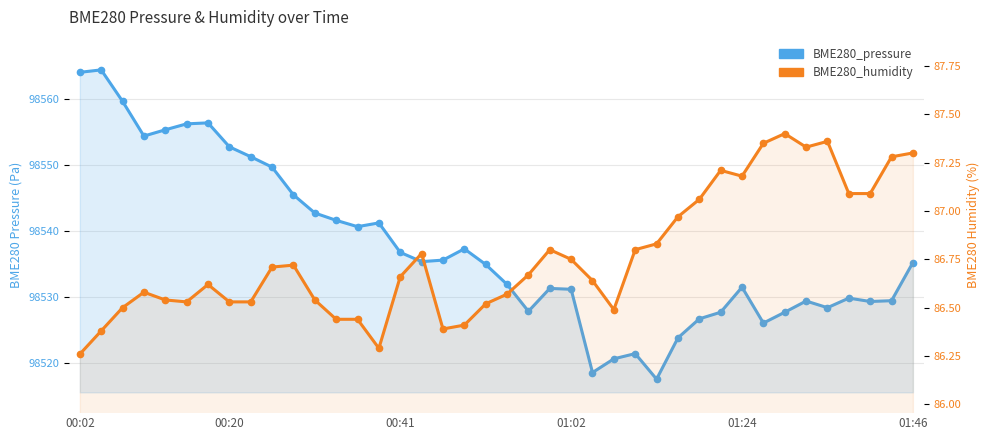

How many data points does each series have?

40